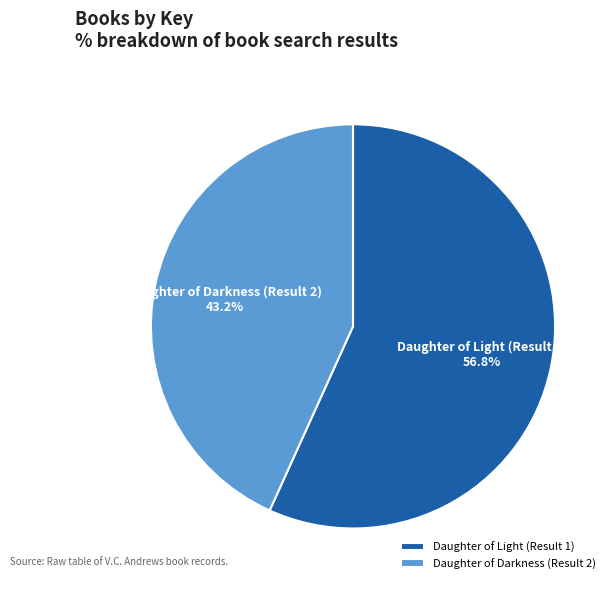

How many segments does this pie chart have?

2